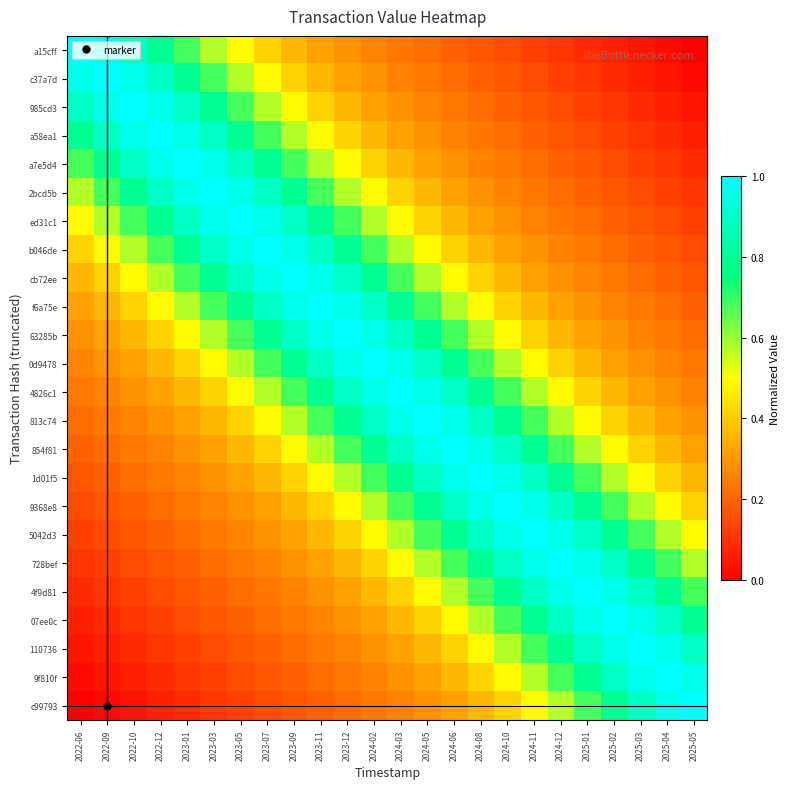

Rank the series by their maximum value, from lowest to highest.

a15cff, c37a7d, 985cd3, a58ea1, a7e5d4, 2bcd5b, ed31c1, b046de, cb72ee, f6a75e, 63285b, 0d9478, 4826c1, 813c74, 854f81, 1d01f5, 9368e8, 5042d3, 728bef, 4f9d81, 07ee0c, 110736, 9f810f, c99793